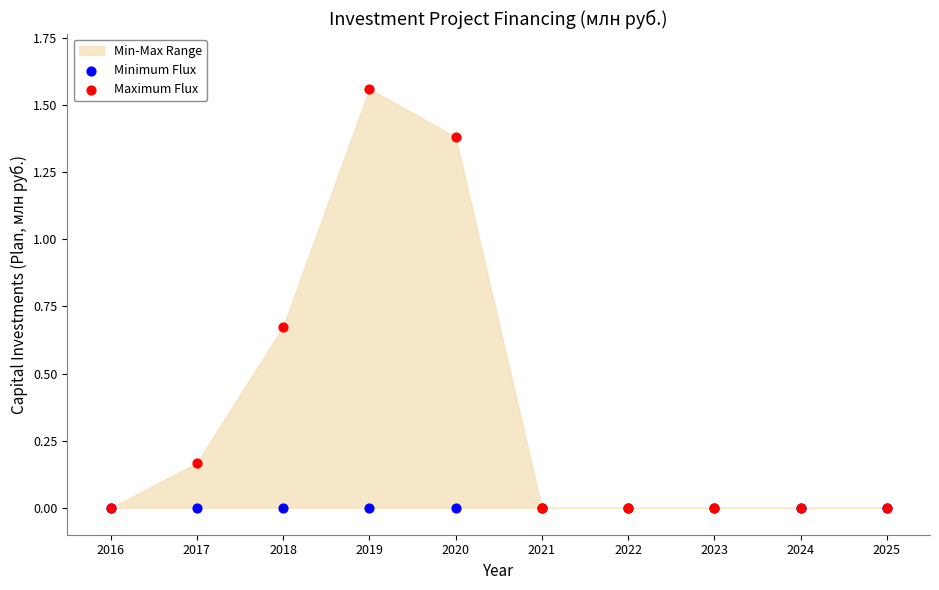

Which series has the largest Y range (max minus min)?

Maximum Flux